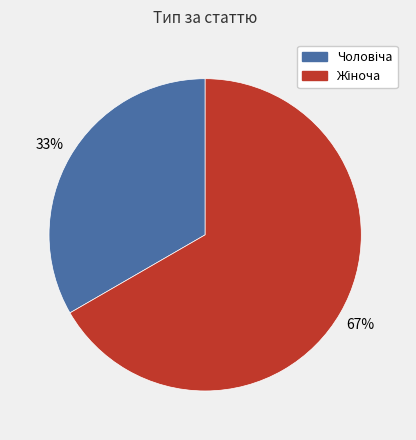

To the nearest percent, what is the average slice percentage?

50%